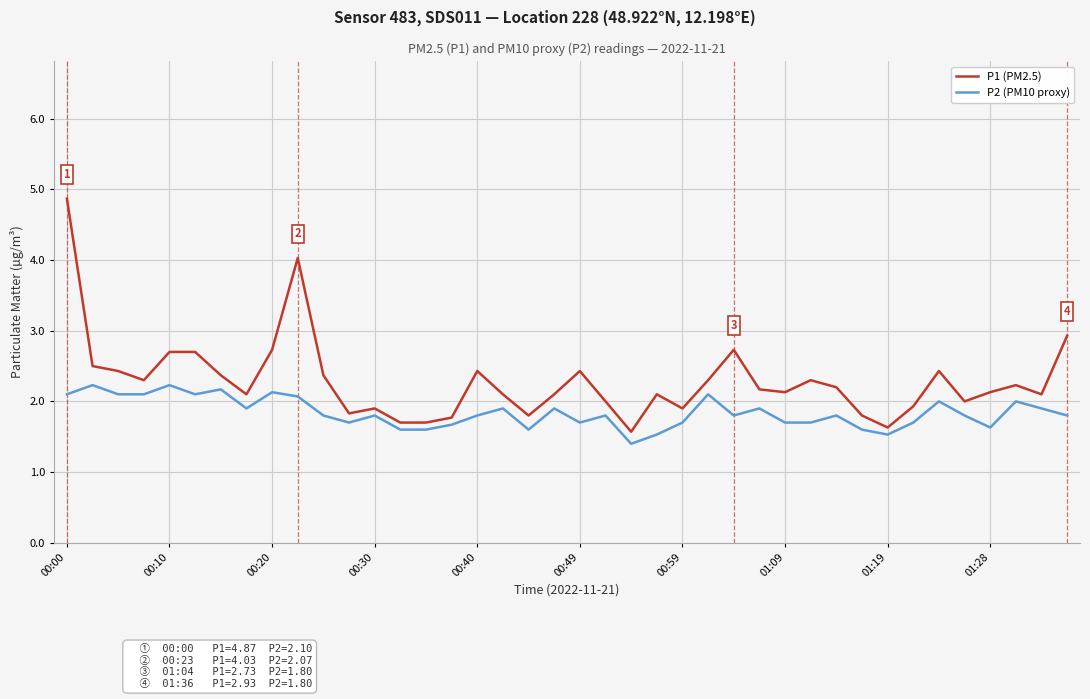

Which series has the largest range (max minus min)?

P1 (PM2.5)